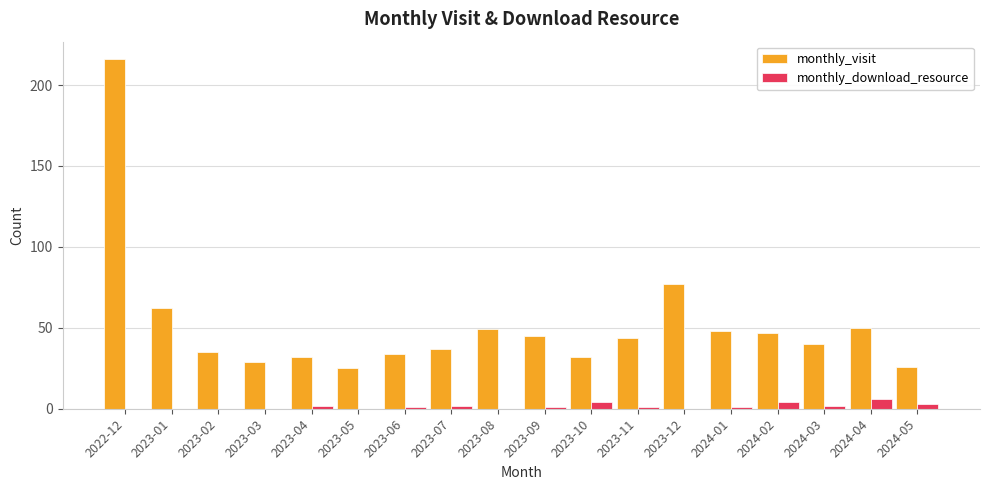

Where does the monthly_visit series first go above 44?

2022-12